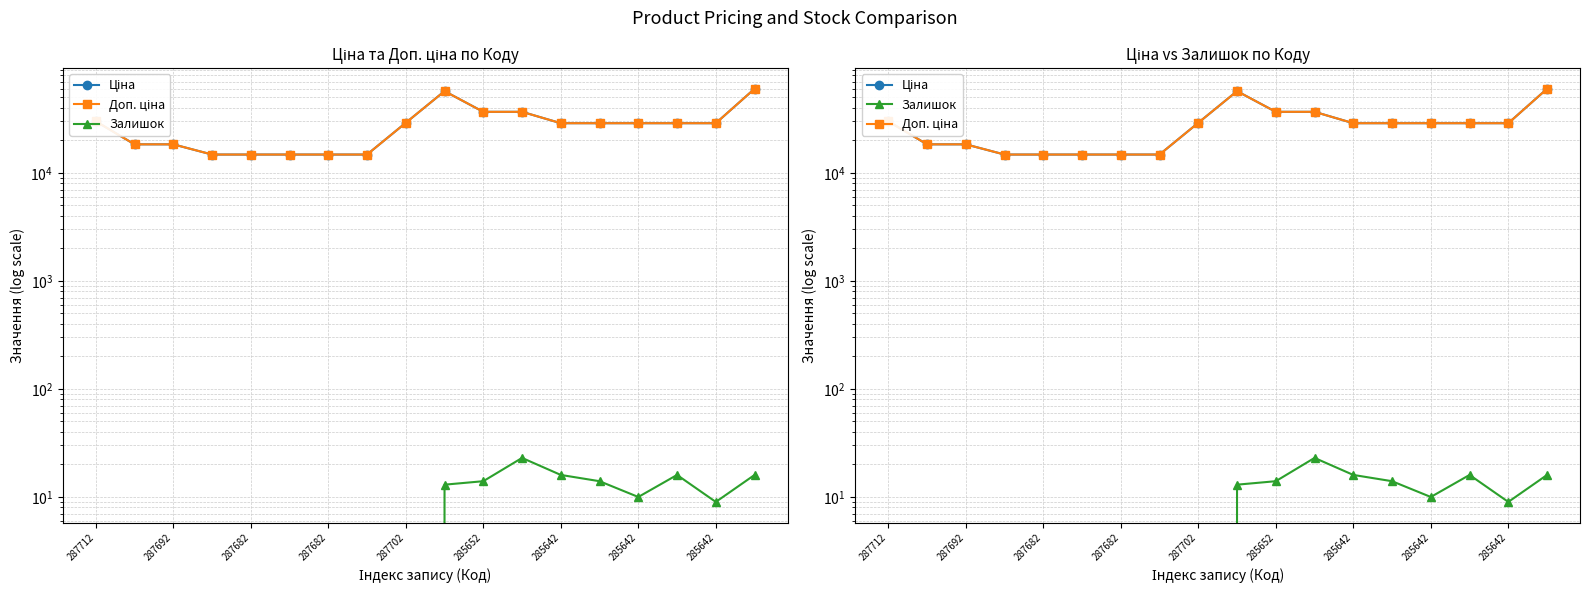

What is the difference between the maximum and minimum values in the Залишок series?

23.0